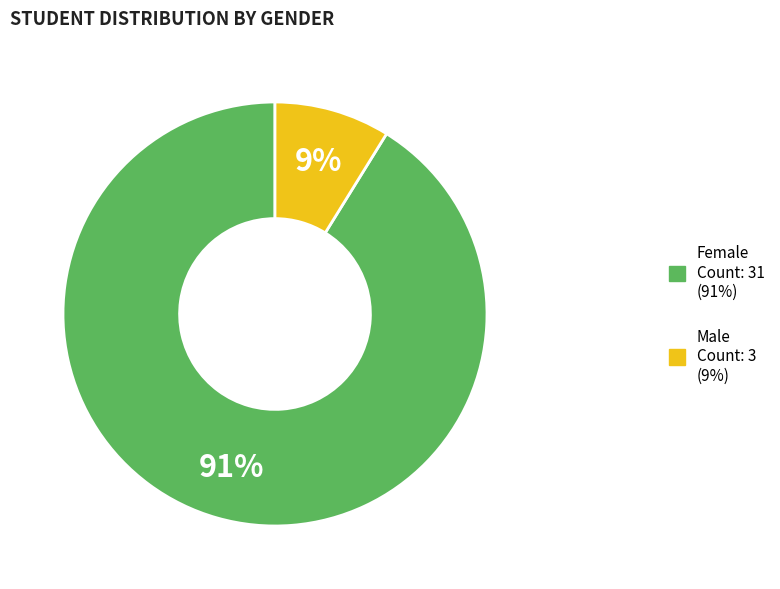

Which category has the smallest portion of the pie?

Male